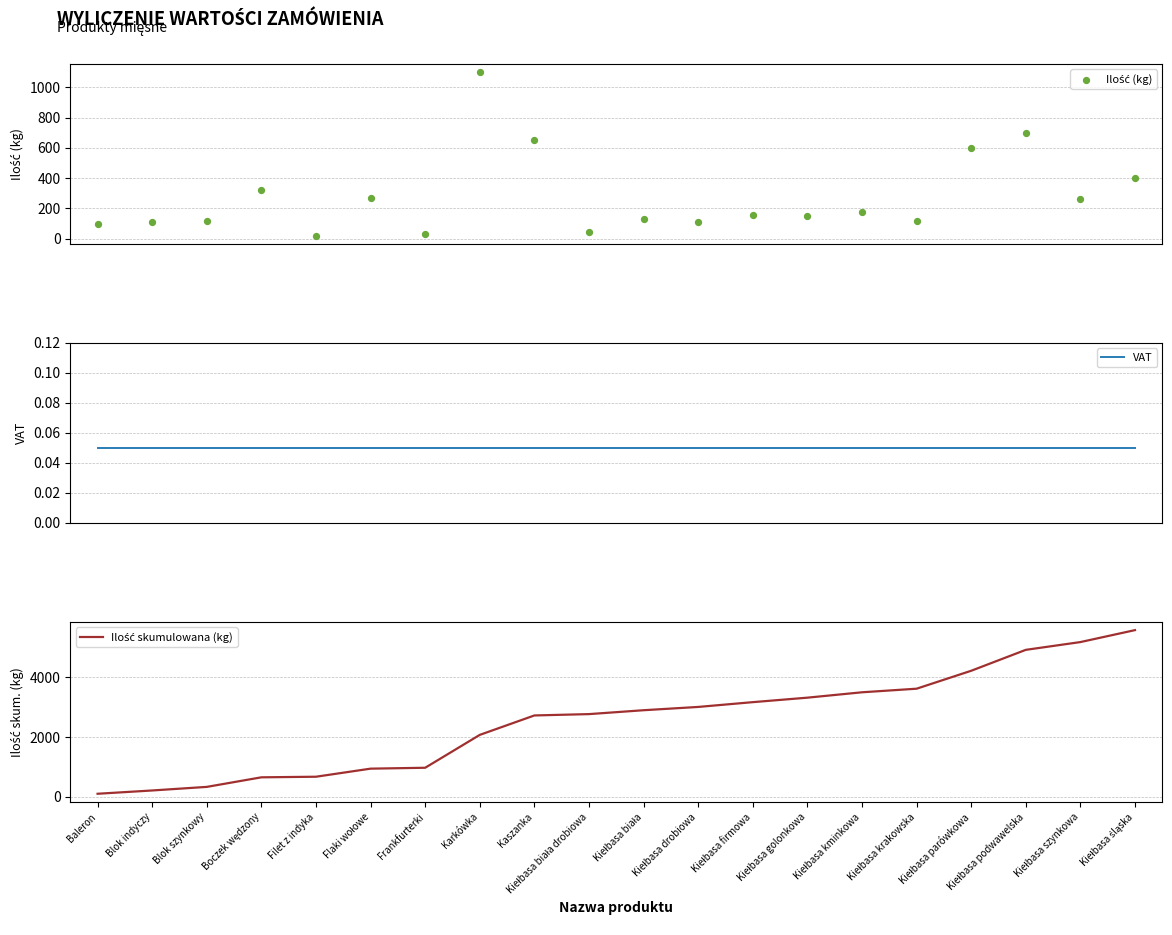

At how many categories does at least one series exceed 4962?

2